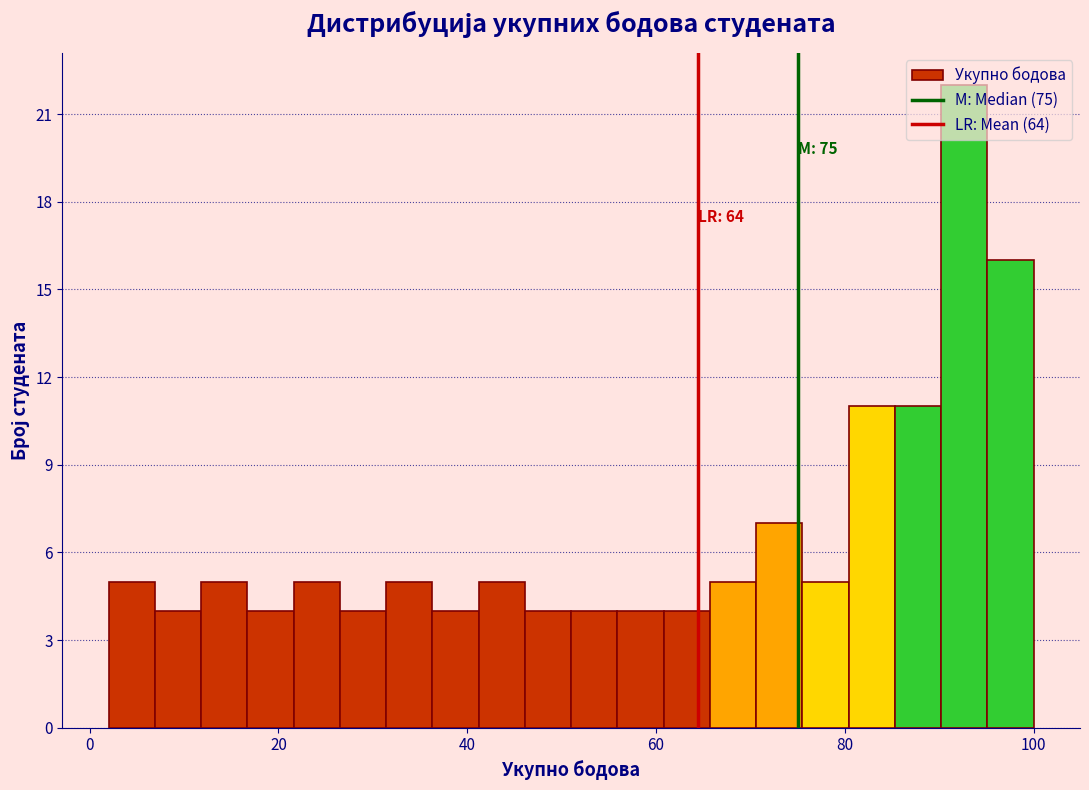

Read against the x-axis, roughly where is the centre of the tallest bar?

92